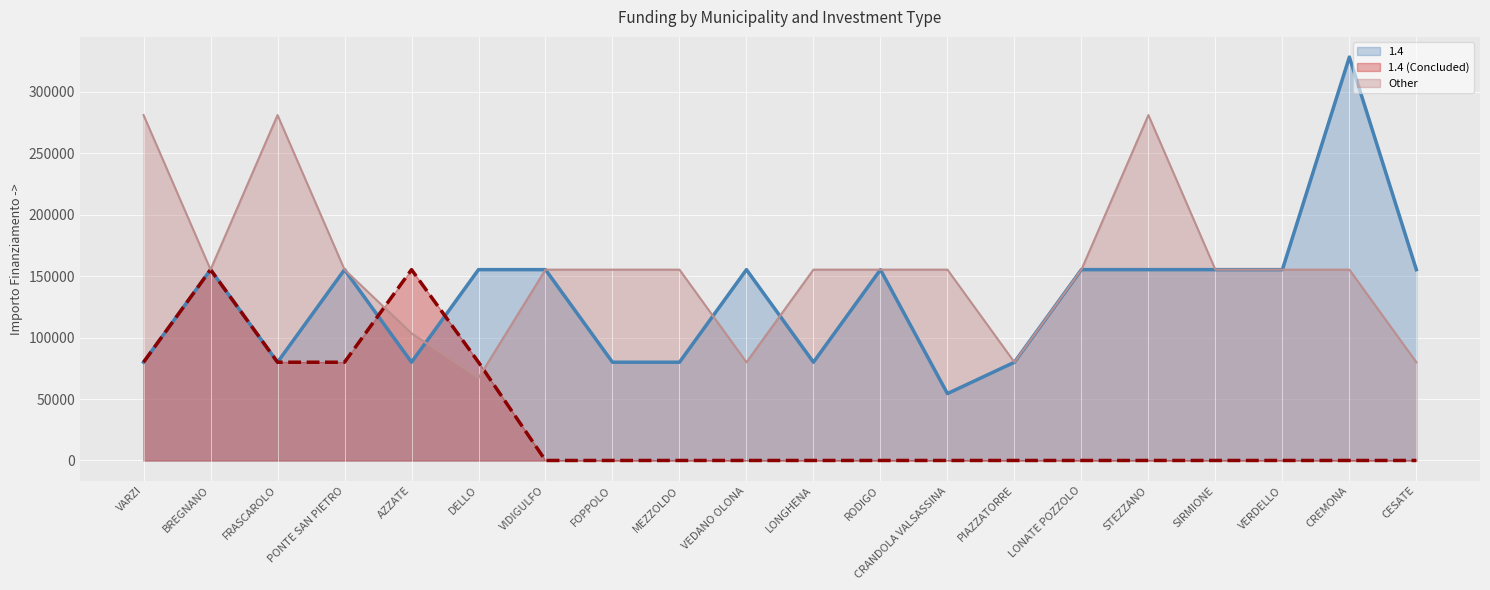

What is the difference between the maximum and minimum values in the 1.4 (mean line) series?

273748